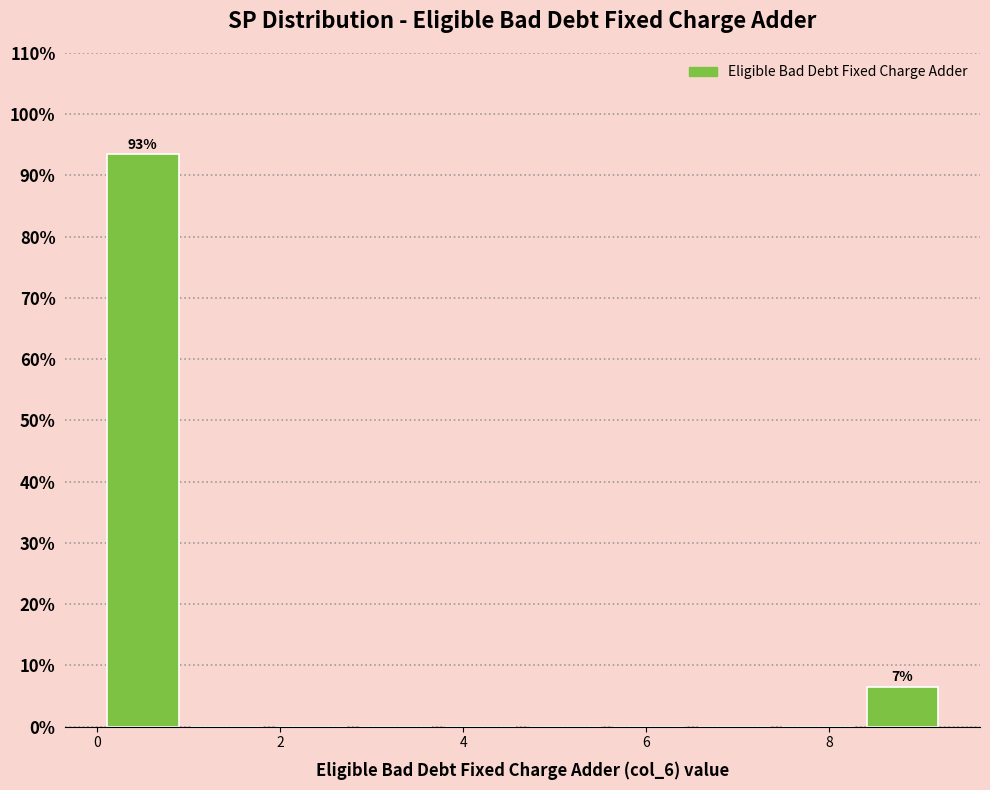

Which range on the x-axis has the tallest bar?

0.0 to 1.0